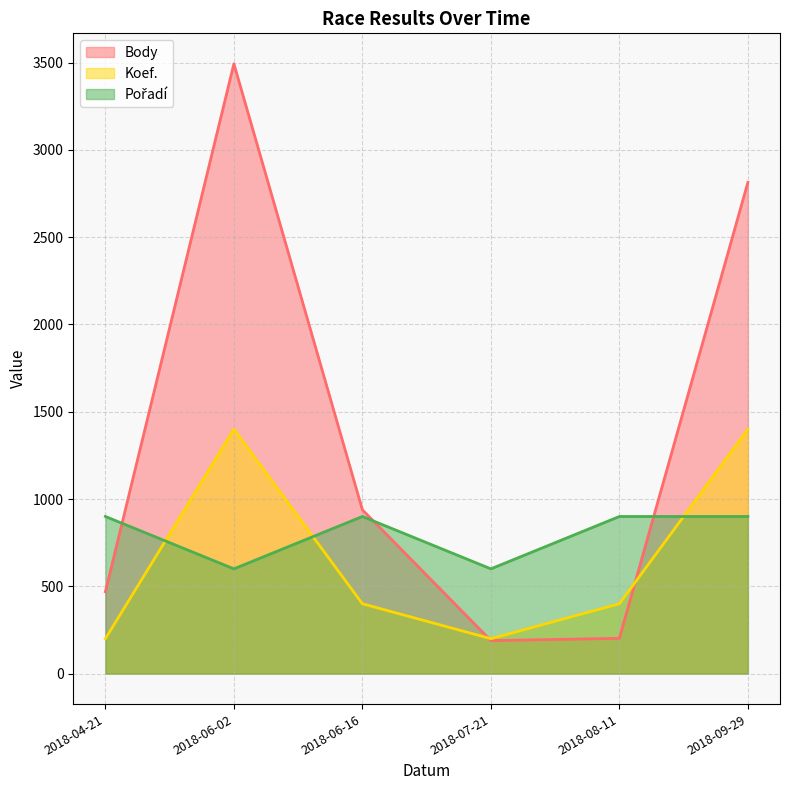

What is the label of the 6th point from the left?

2018-09-29